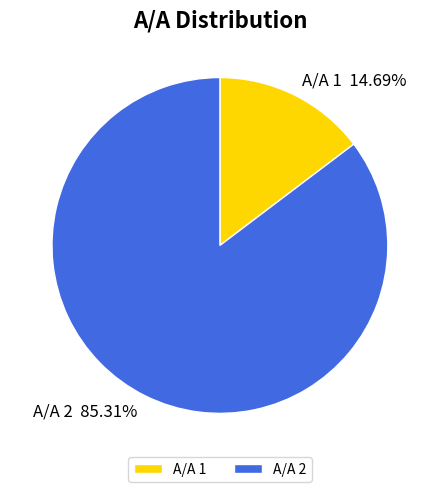

Rank the categories by value from lowest to highest.

Α/Α 1, Α/Α 2